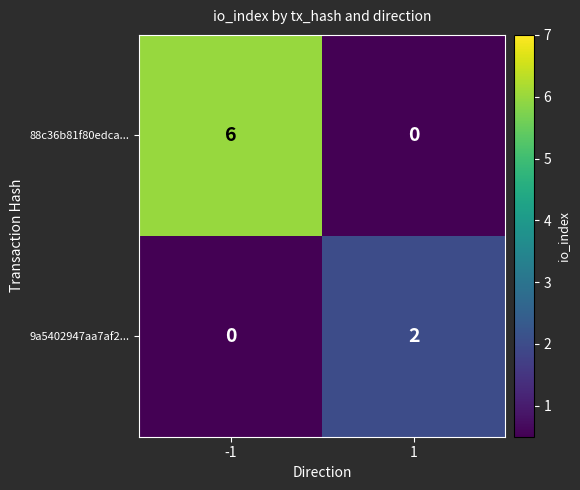

What is the difference between the 88c36b81f80edca... values at 1 and -1?

6